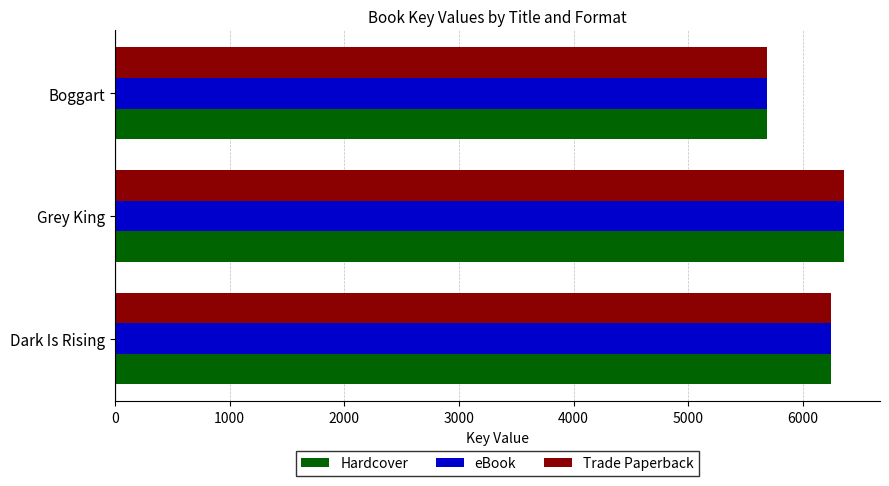

Count the Trade Paperback values in the range 5685 to 6354.

3